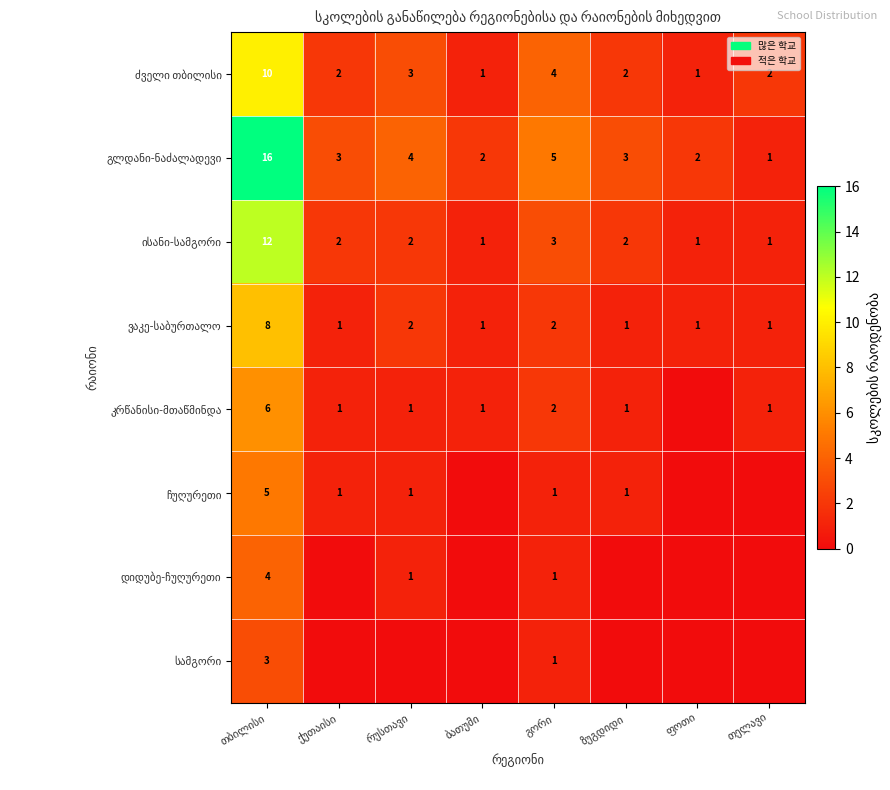

Rank the categories by სამგორი value from highest to lowest.

თბილისი, გორი, ქუთაისი, რუსთავი, ბათუმი, ზუგდიდი, ფოთი, თელავი